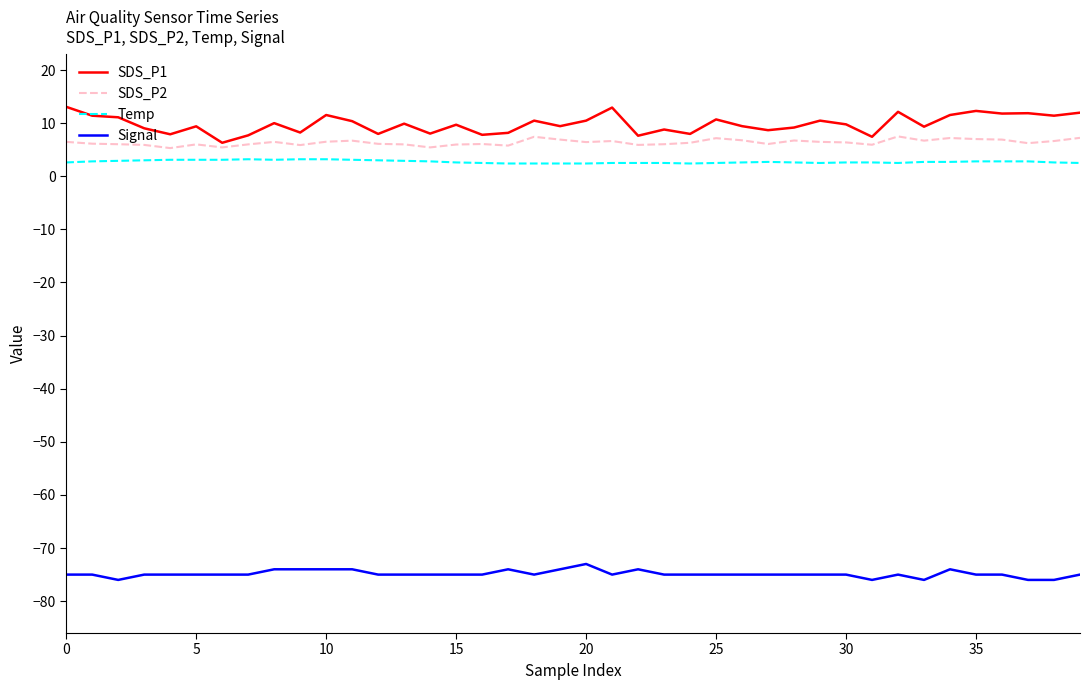

True or false: SDS_P1 and Temp cross at least once.

False